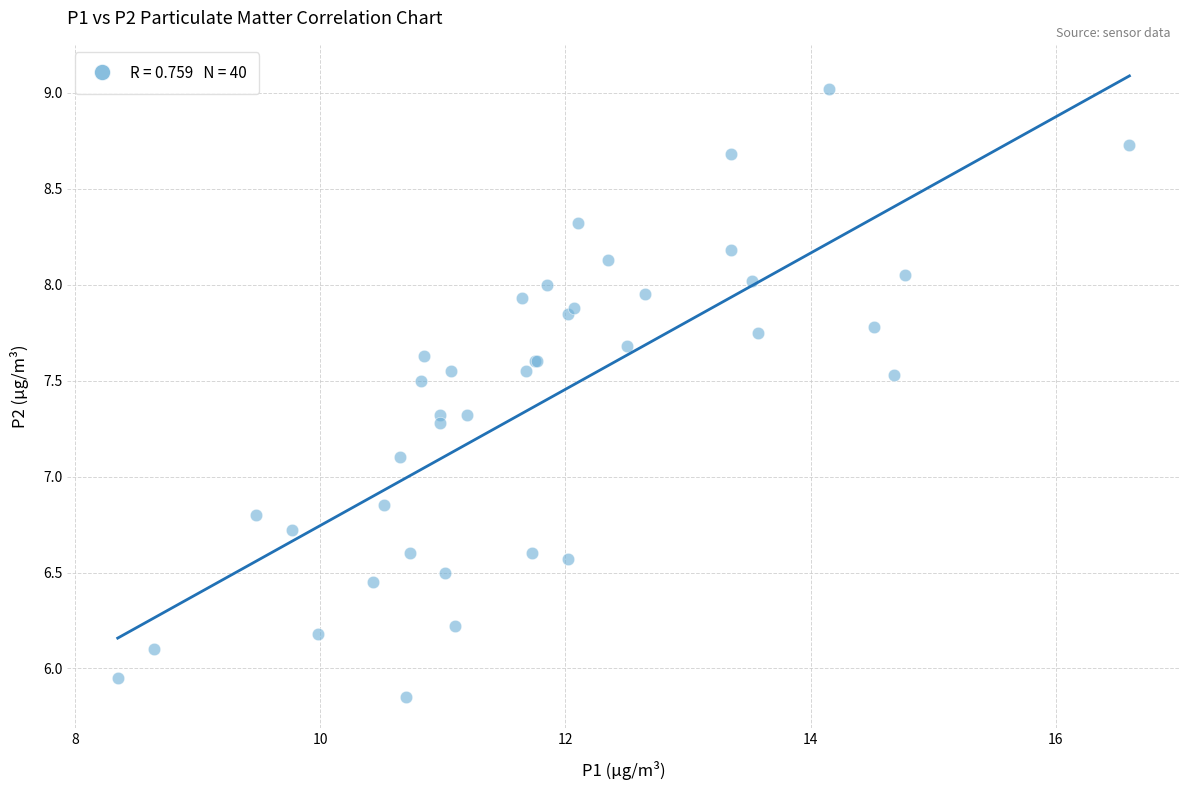

What Y value in the scatter plot is closest to 7?

7.1